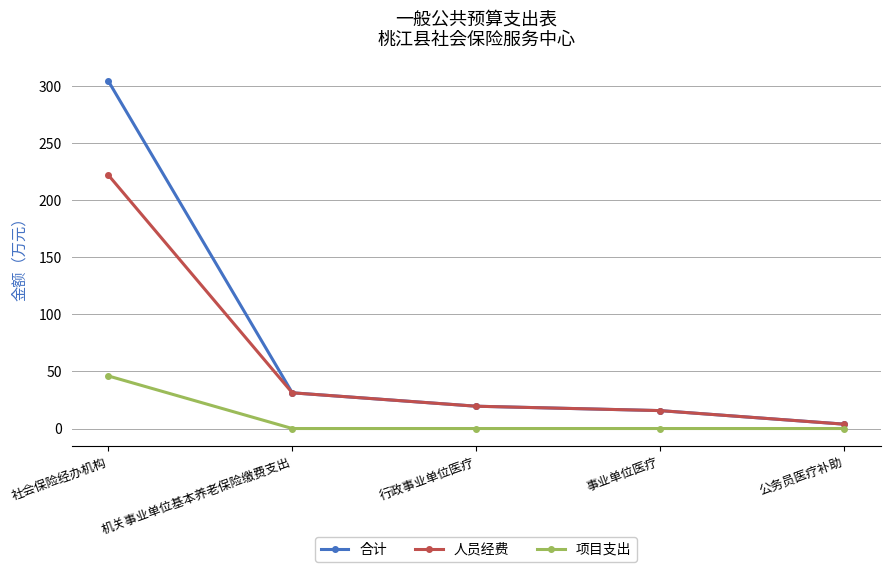

What is the average value of the 合计 series?

74.9